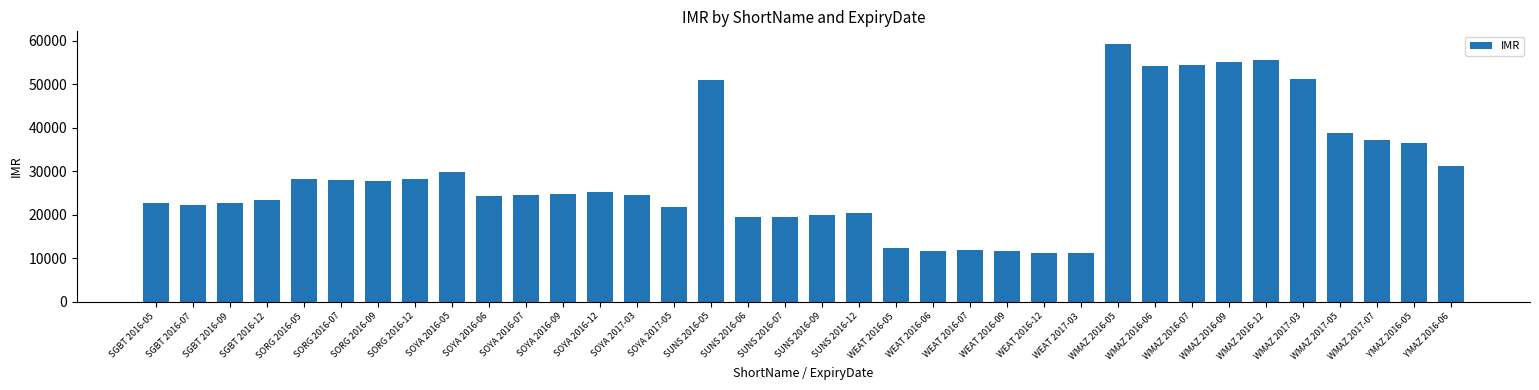

Which has a higher value, SOYA 2016-12 or WEAT 2017-03?

SOYA 2016-12